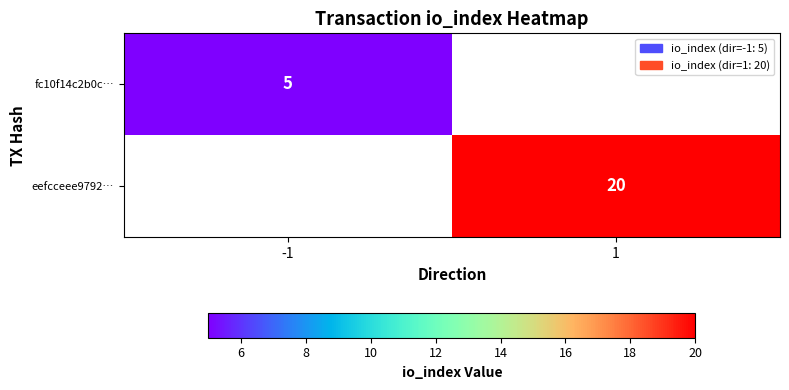

The eefcceee9792… series shows 13 at 1. True or false?

False